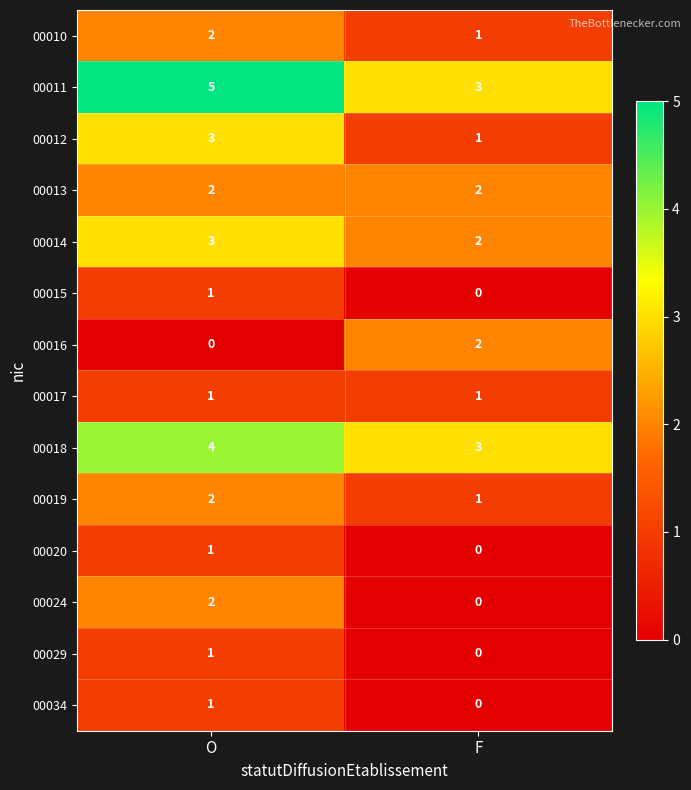

The value of 00013 at O is 2. True or false?

True